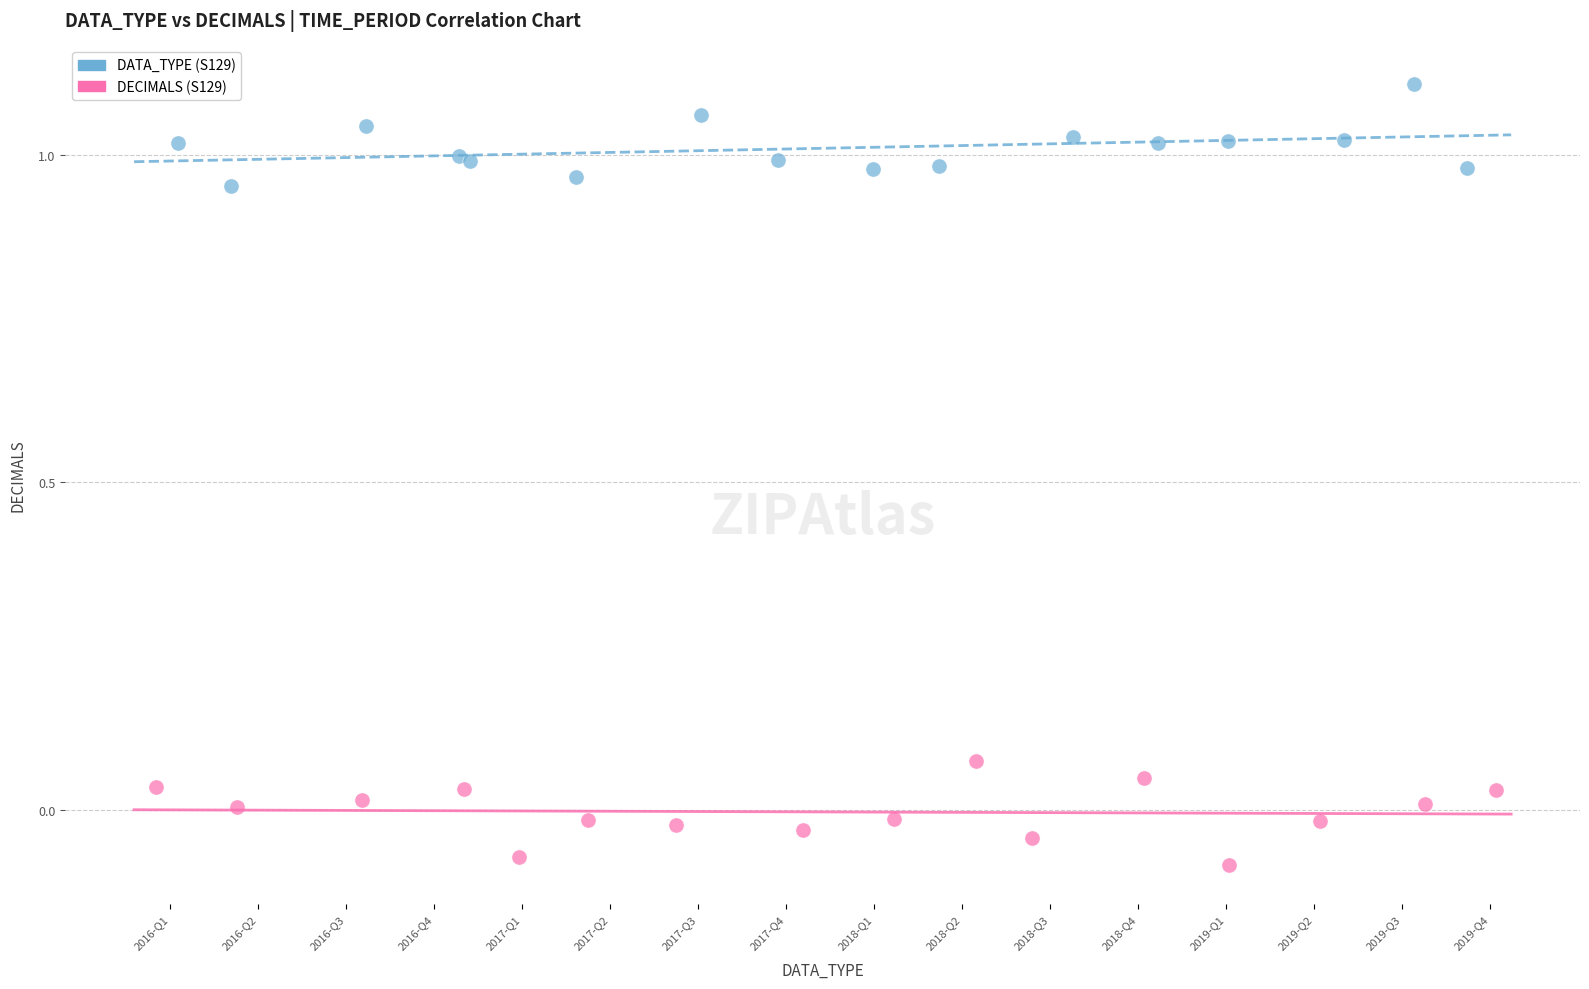

Which series contains the lowest Y value?

DECIMALS (S129)